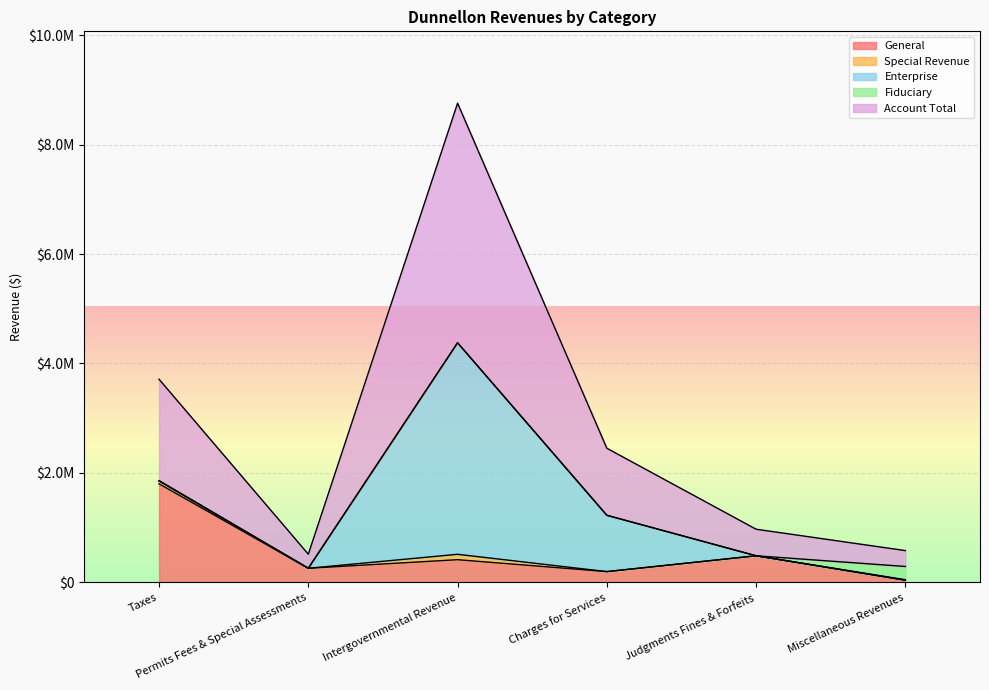

Which category has the highest value across all series?

Intergovernmental Revenue